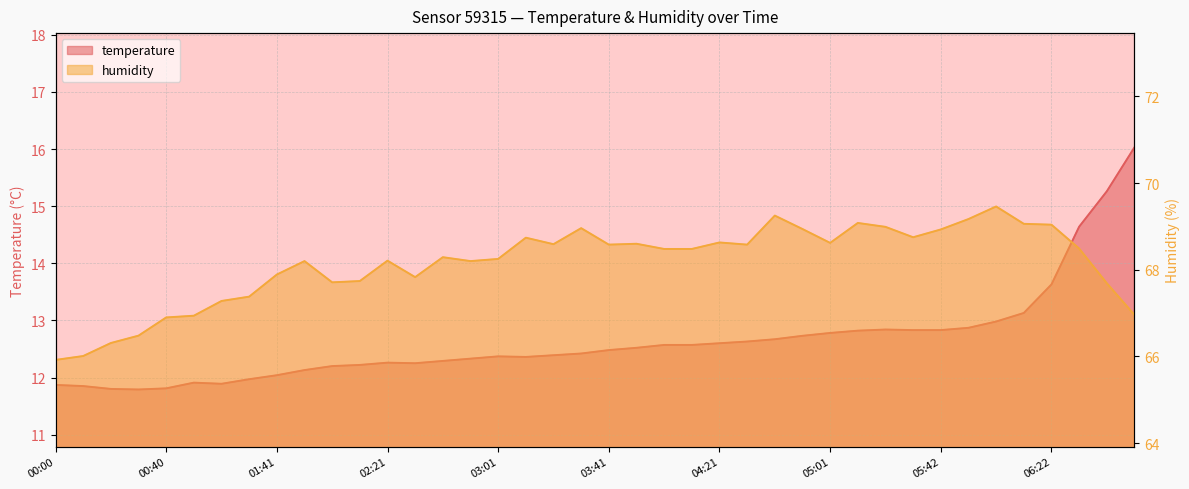

What are all the series names shown in the legend?

temperature, humidity